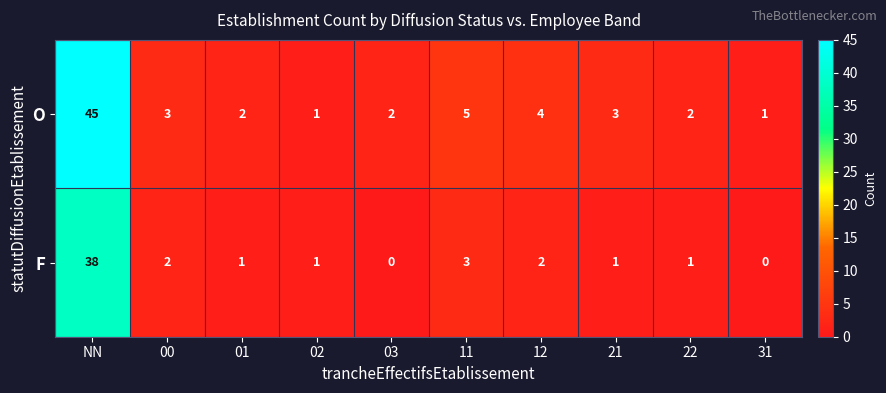

At which category is the sum across all series the highest?

NN